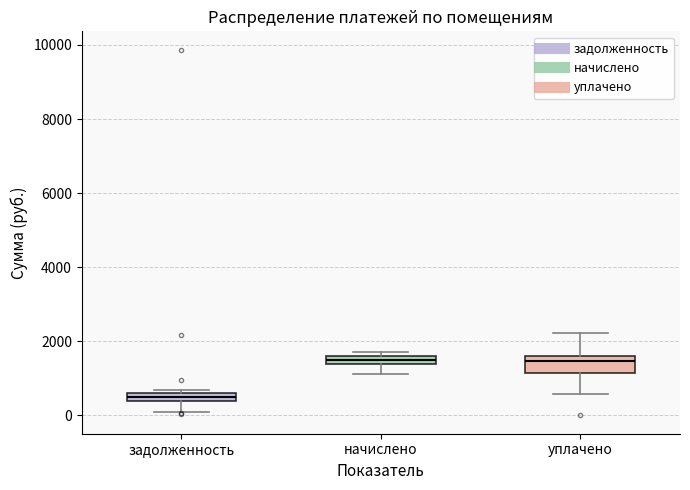

Where does the lower whisker of the box for задолженность end on the y-axis? The values are not printed on the chart, so give them approximately, as read against the axis.

0